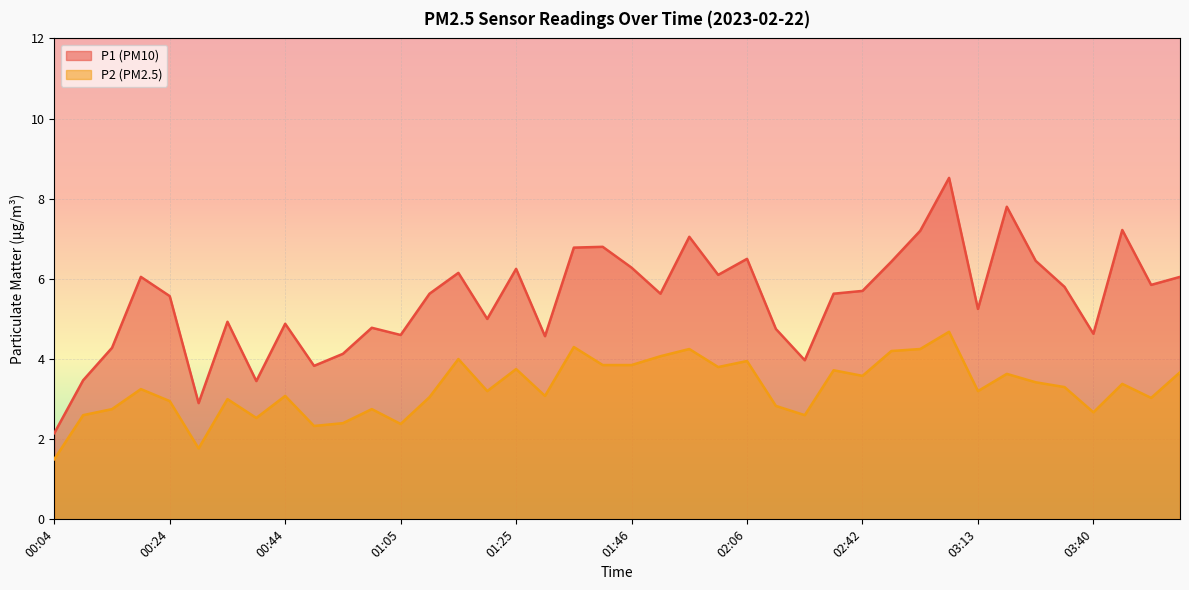

Between 00:39 and 01:56, which series saw the biggest shift?

P1